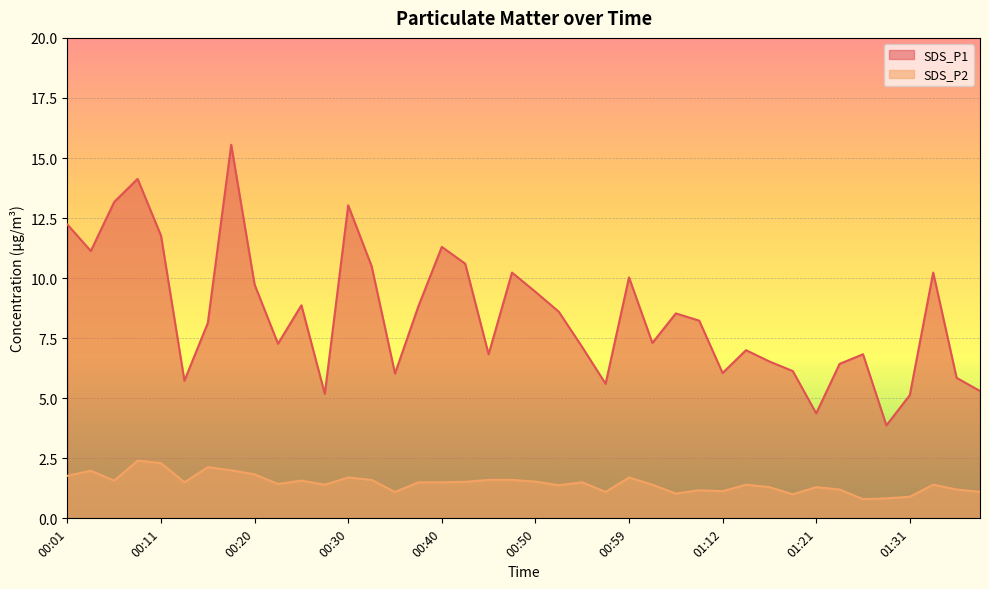

How many lines are shown in the chart?

2